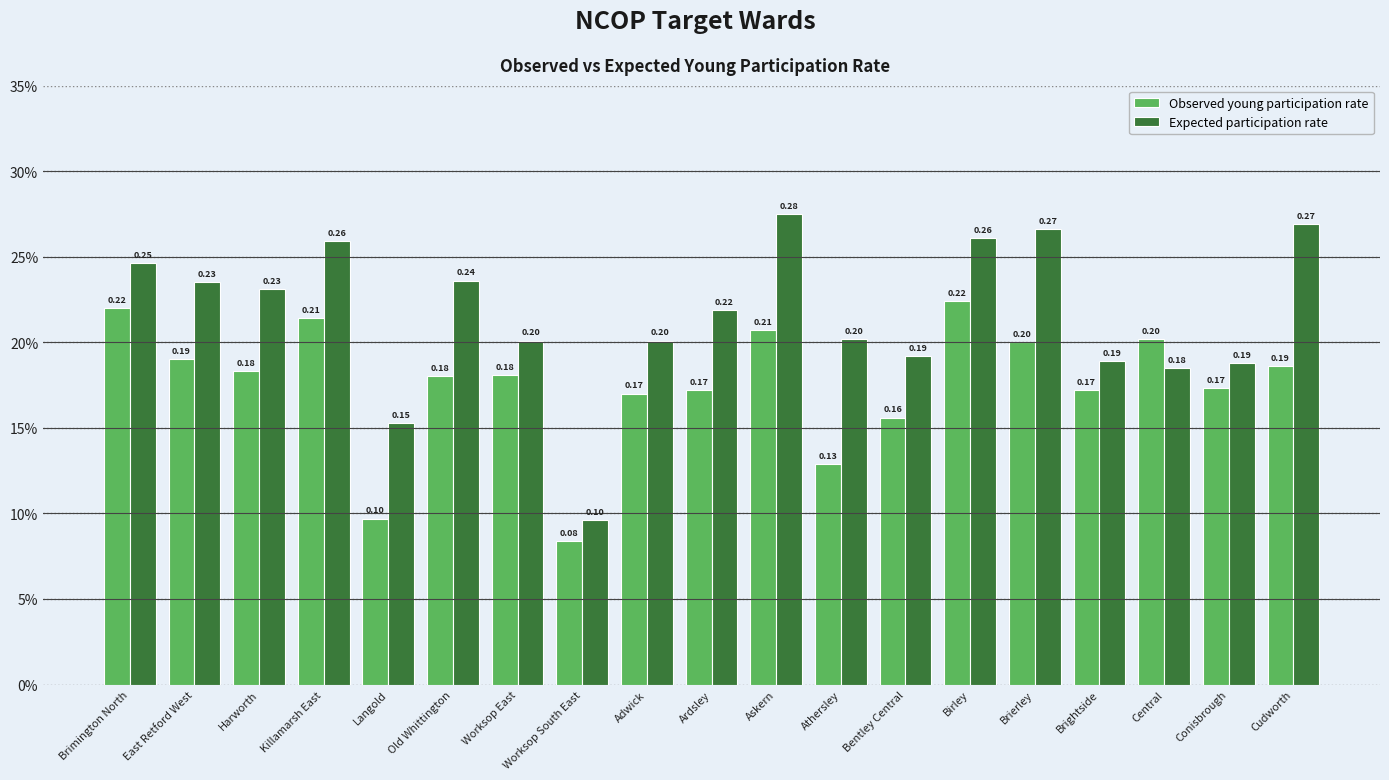

What are all the series names shown in the legend?

Observed young participation rate, Expected participation rate